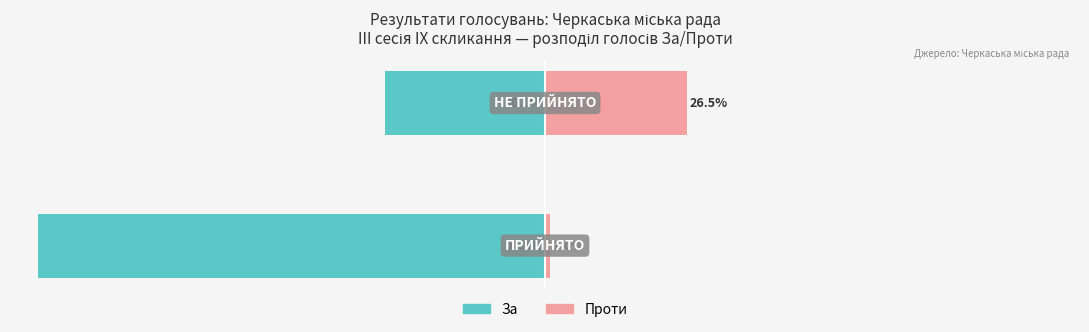

Is it true that Проти equals 0.5 at 0?

False